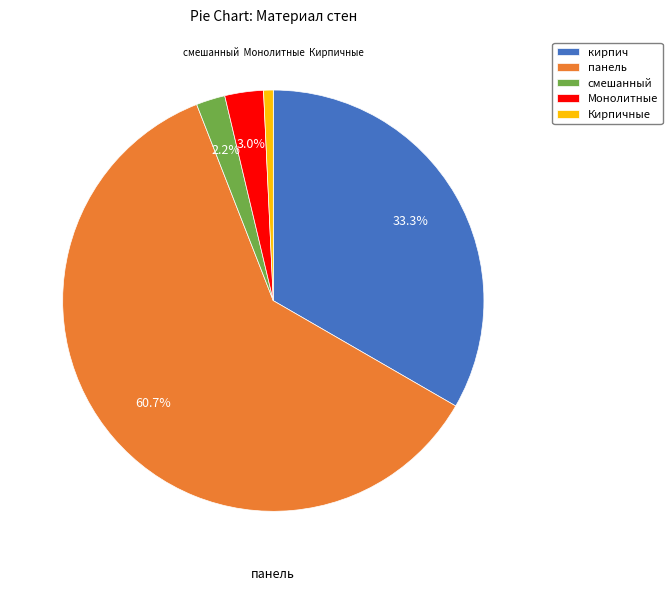

Is it true that кирпич is 33% of the pie?

True